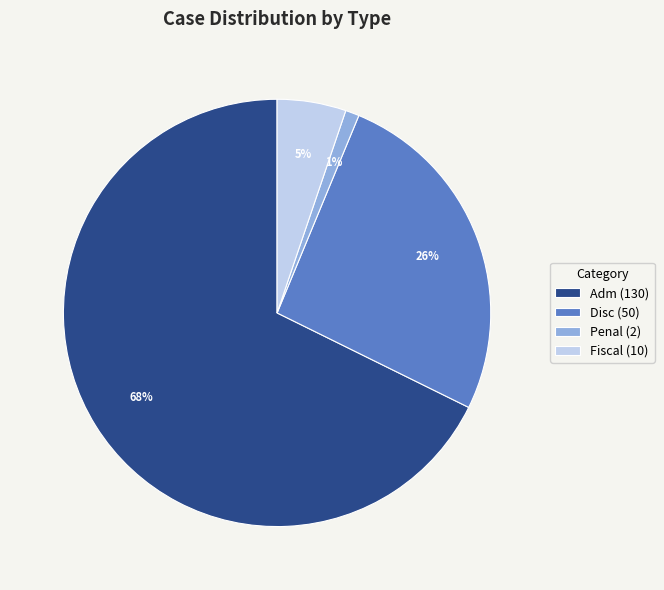

Do Adm and Penal together represent more than half of the pie?

Yes